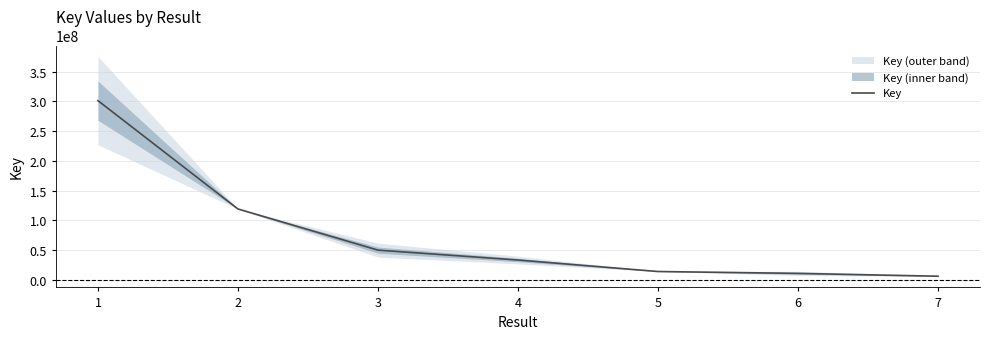

True or false: the data shows 70485663.4 at 2.

False